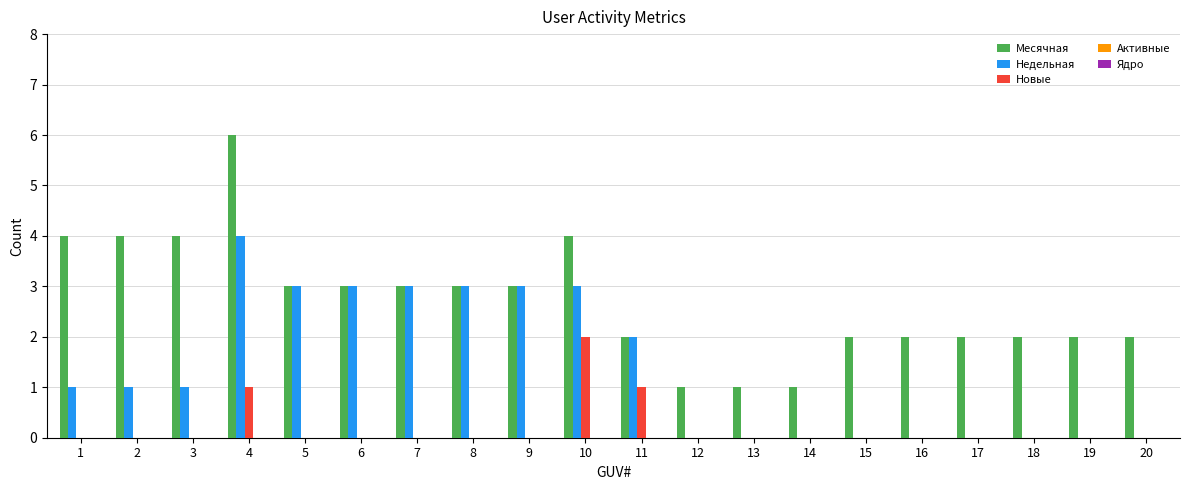

At which category is the sum across all series the highest?

4